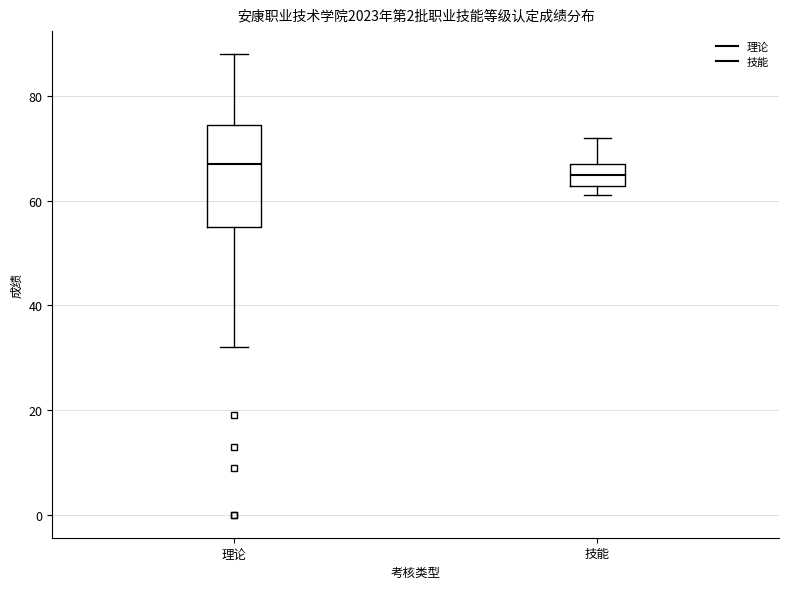

Reading left to right, read every box against the y-axis: the position of its median line, the range the box covers, and the ends of its whiskers. The values are not printed on the chart, so give them approximately, as read against the axis.

理论: median 68, box 56 to 74, whiskers 32 to 88
技能: median 66, box 62 to 68, whiskers 62 (just below the box's lower edge) to 72